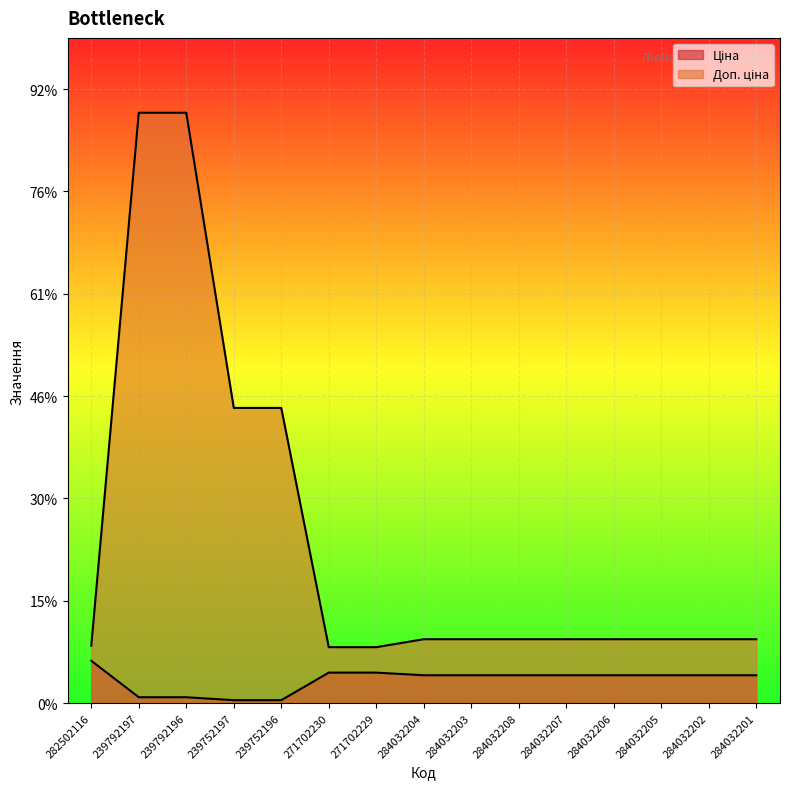

Which series has the widest spread of values?

Доп. ціна